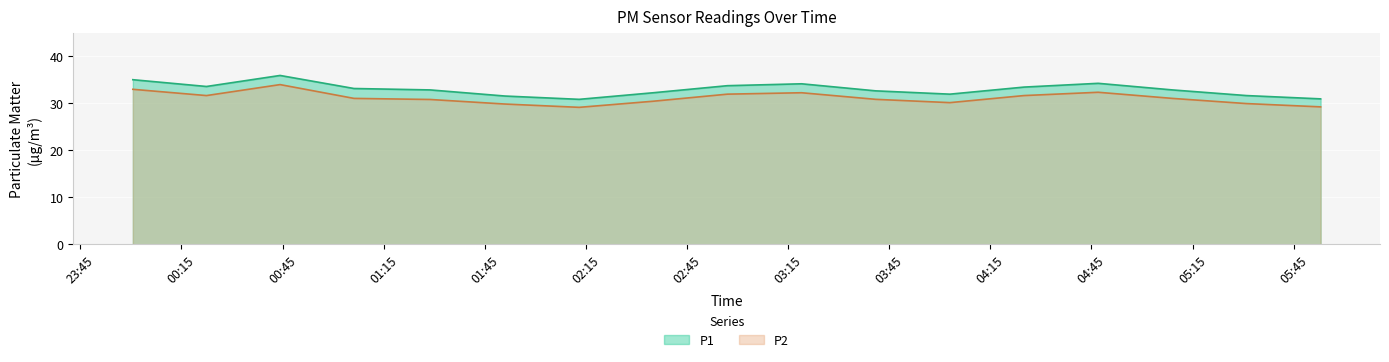

How many distinct data groups are displayed?

2